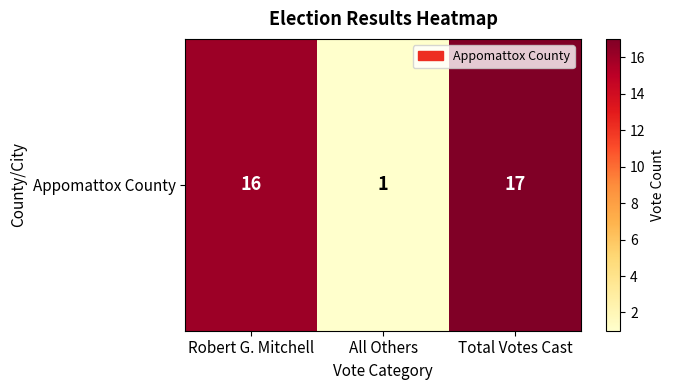

What is the sum of the values at Robert G. Mitchell and Total Votes Cast?

33